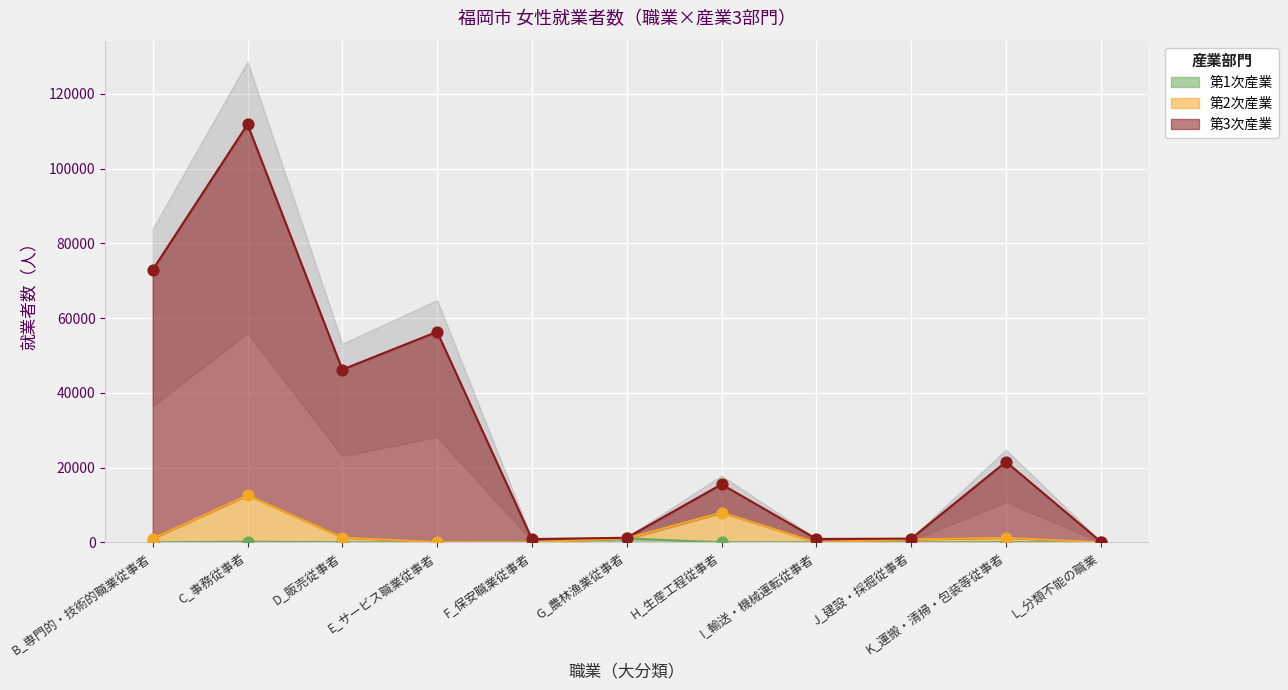

Which series has the largest total across all categories?

第3次産業